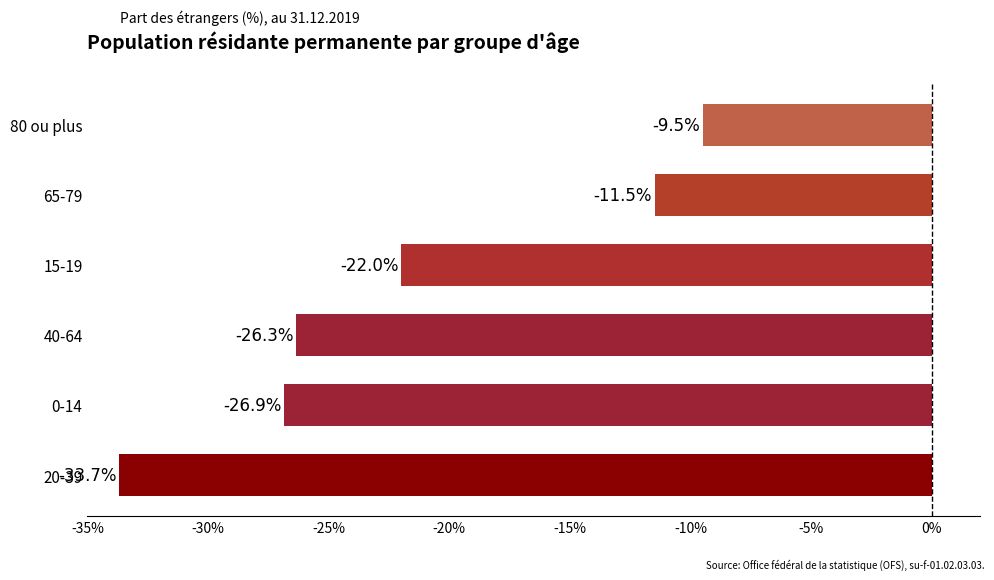

Read the value at 80 ou plus.

-9.5